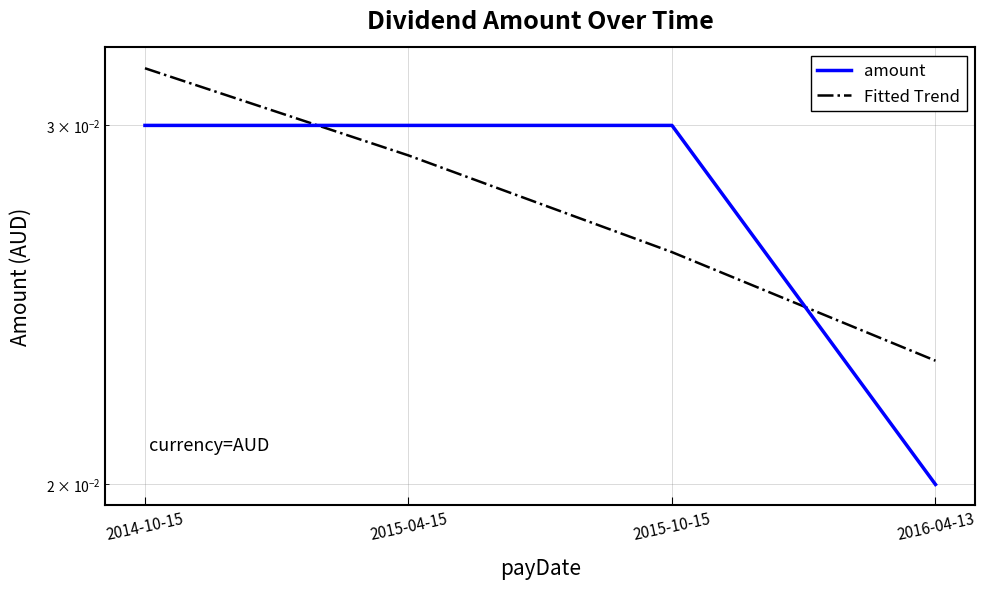

True or false: Fitted Trend and amount intersect in this chart.

True